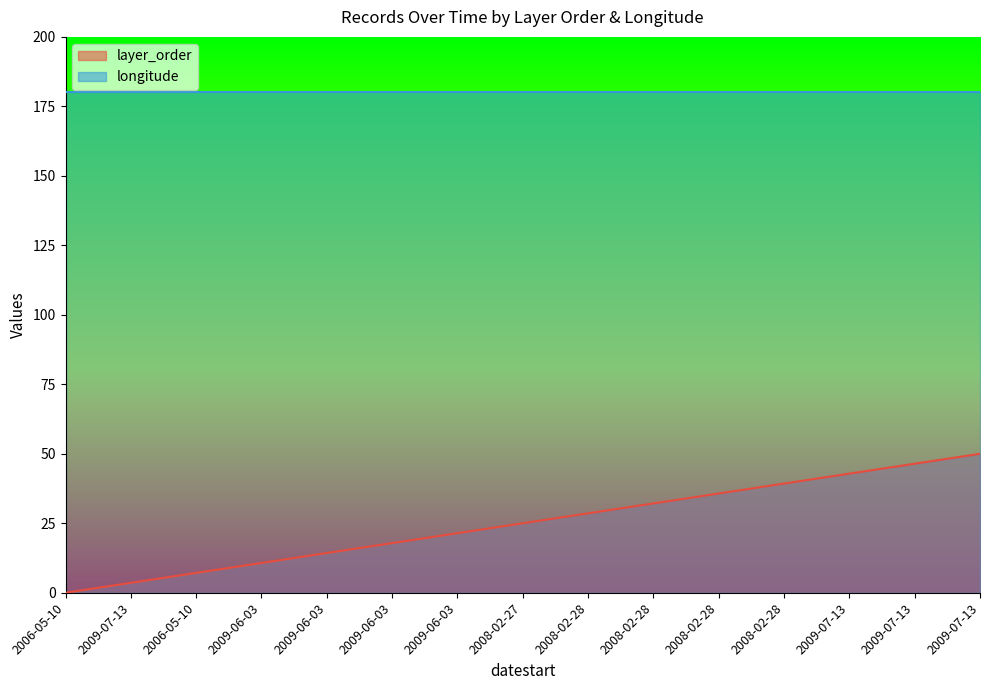

True or false: there are more than 0 points higher than both neighbors.

False